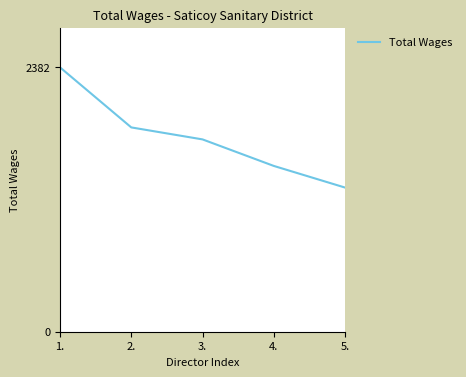

Reading left to right, extract all data points from this chart.

2382	1841	1733	1494	1299